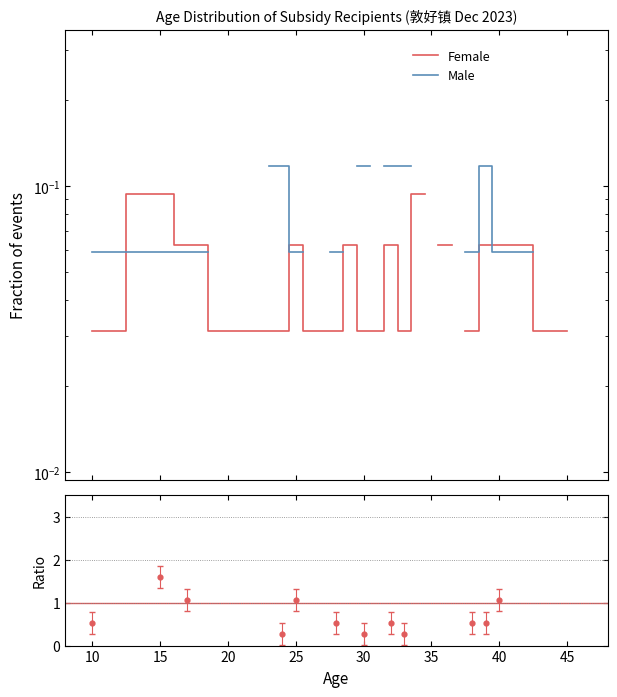

Which series has the largest Y range (max minus min)?

Female/Male ratio